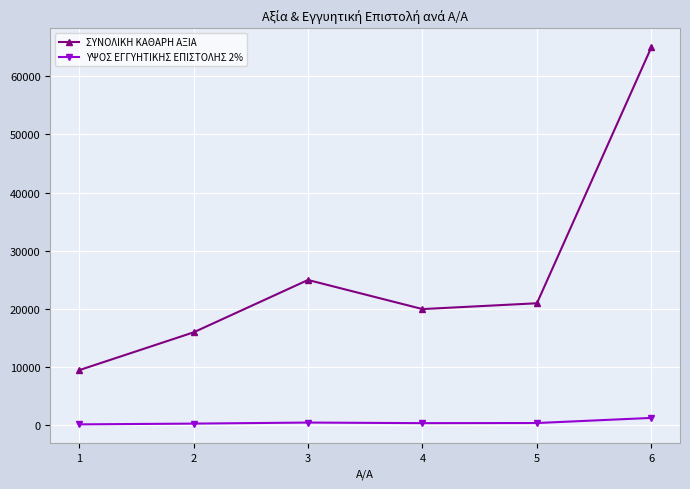

List the series in order of their overall mean, highest first.

ΣΥΝΟΛΙΚΗ ΚΑΘΑΡΗ ΑΞΙΑ, ΥΨΟΣ ΕΓΓΥΗΤΙΚΗΣ ΕΠΙΣΤΟΛΗΣ 2%